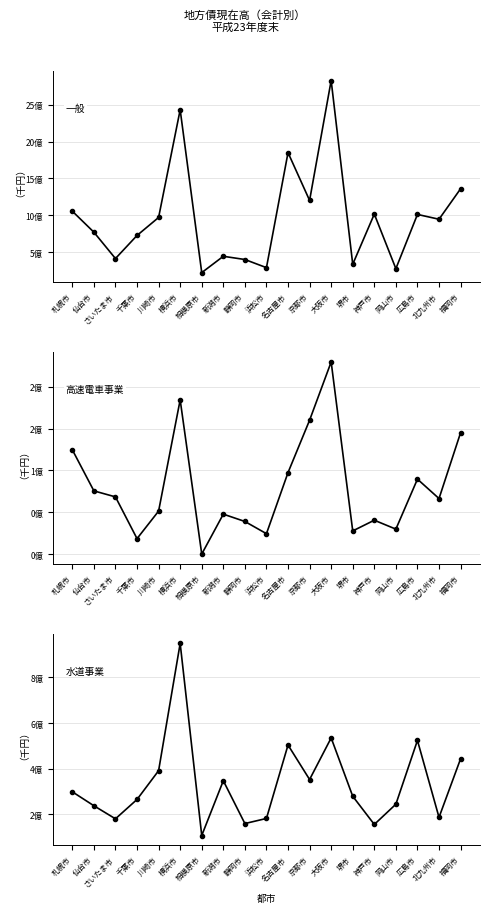

How many values in the 一般 series exceed 945992773?

9